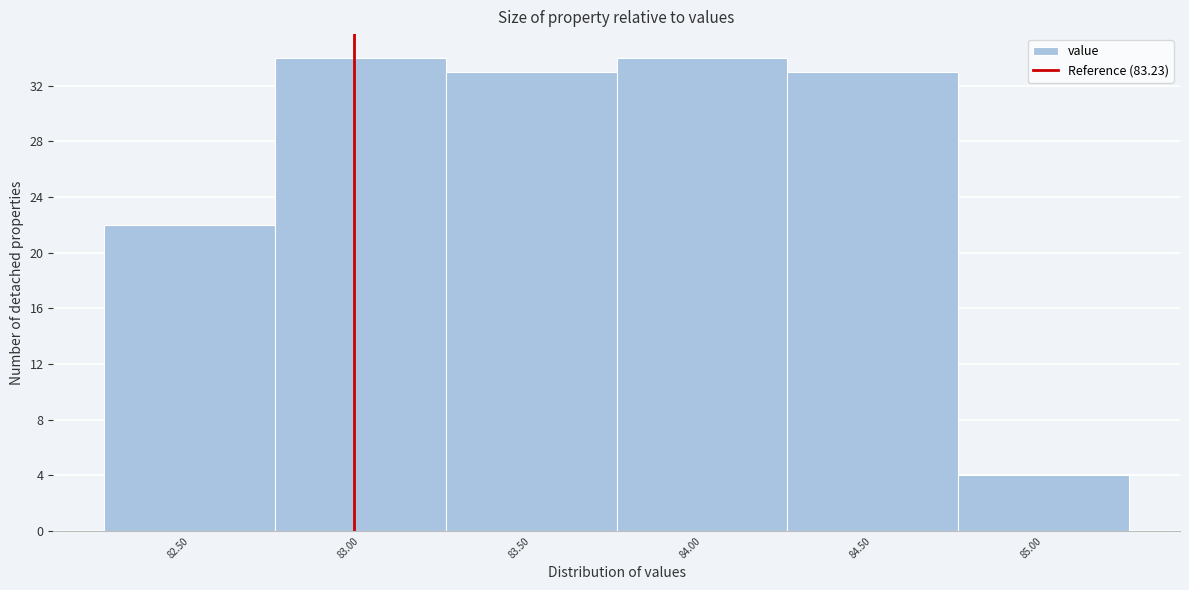

Reading left to right, list all the values displayed in this chart.

22	34	33	34	33	4